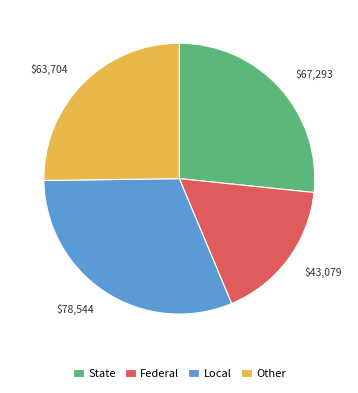

Does any single category account for the majority?

No